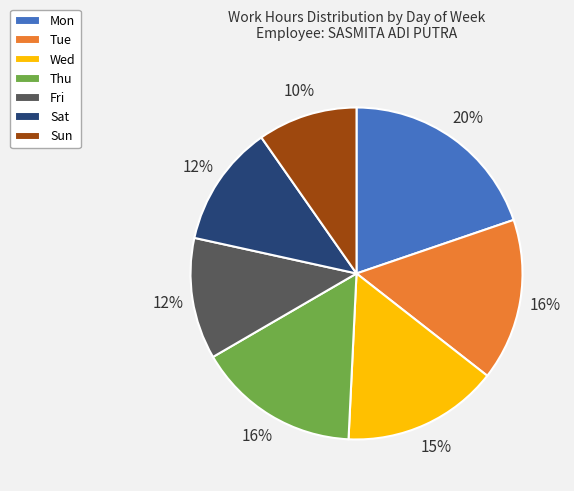

Combined, do Thu and Wed account for over 50%?

No